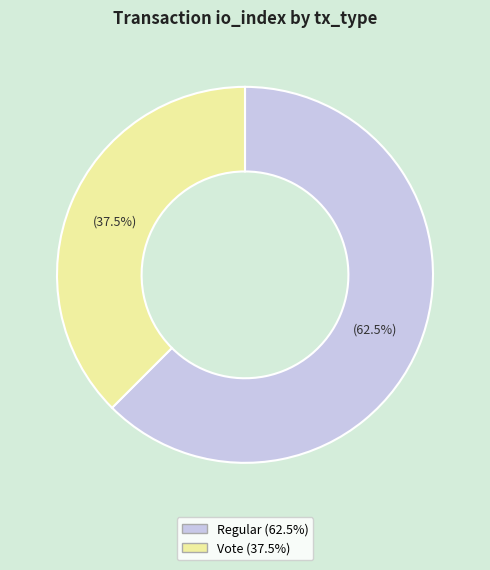

Is there any slice that represents more than half of the pie?

Yes